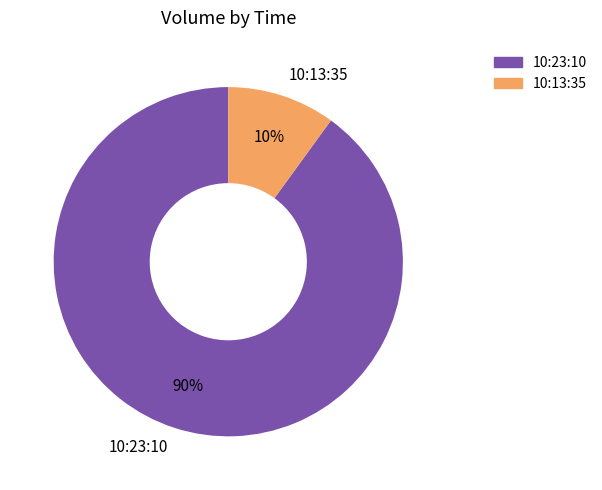

What is the smallest slice in the pie chart?

10:13:35